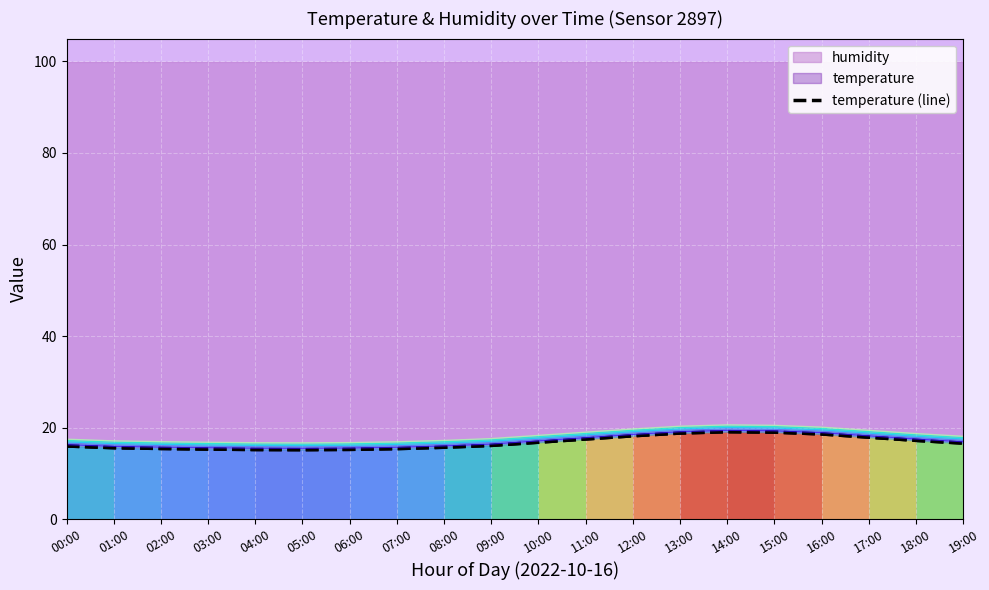

At which category does the data reach its first local valley?

05:00